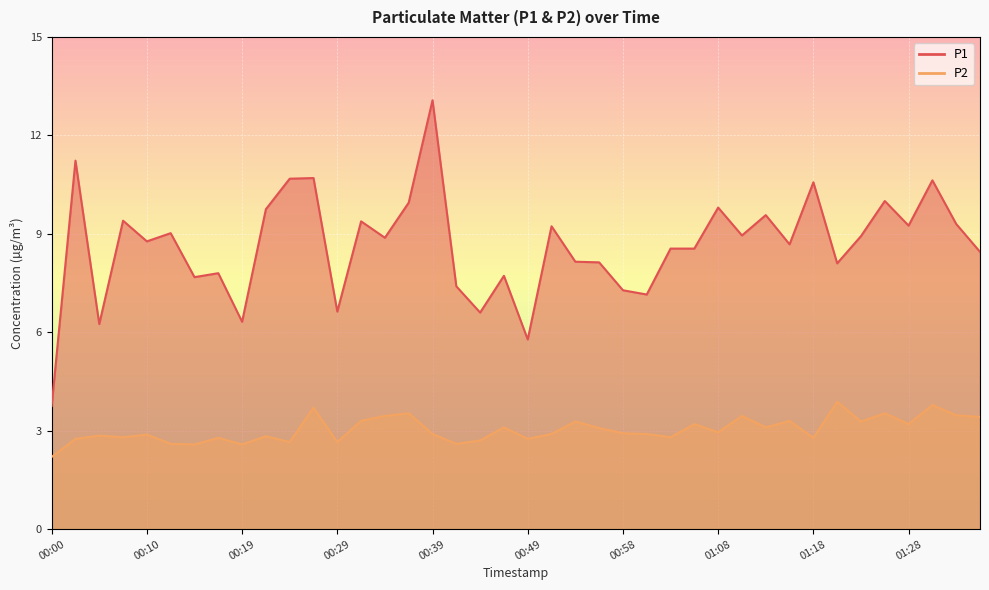

At which label is P2 closest to 3?

01:08